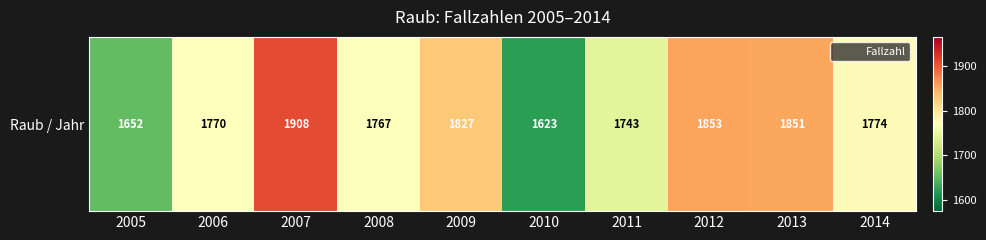

Is it true that the value at 2012 is 982?

False